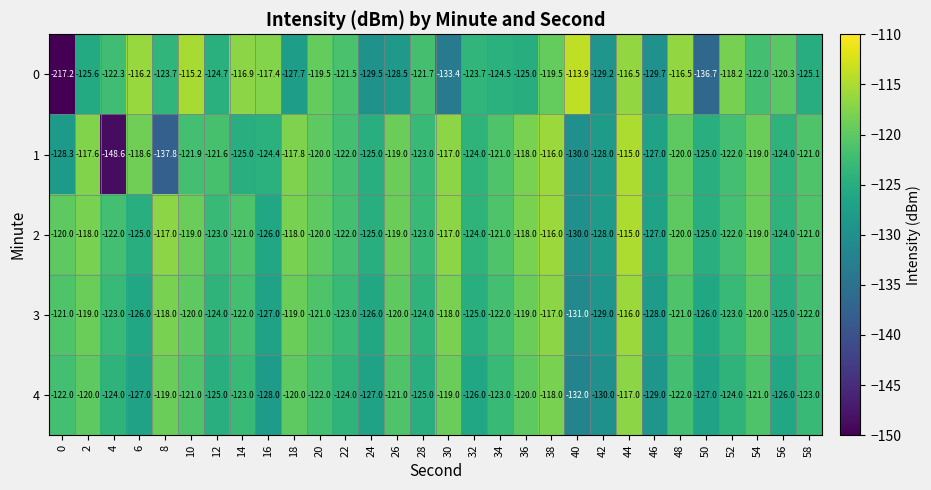

What is the total value across all series at 46?

-640.7